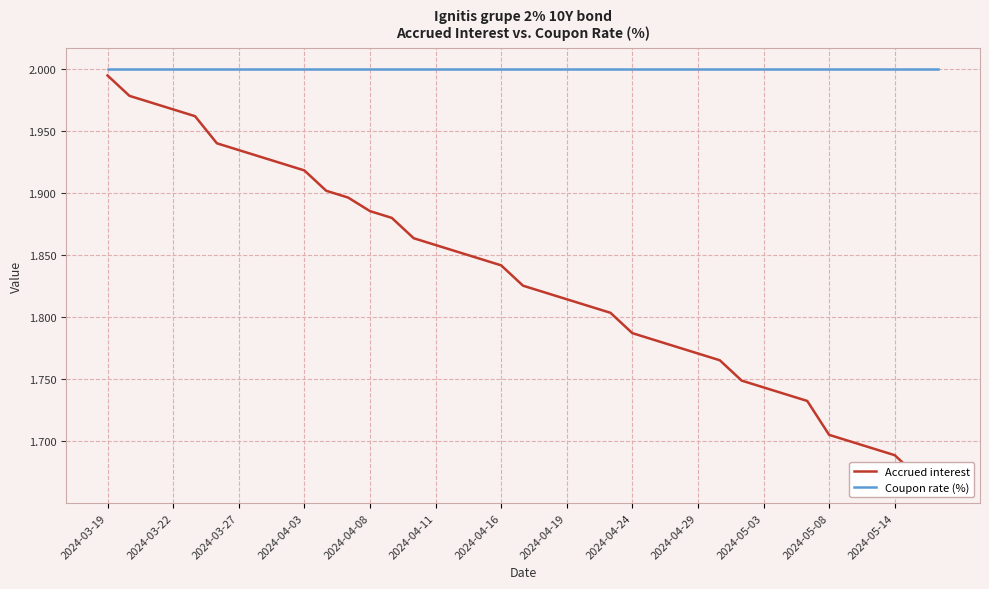

Count the number of data series in this chart.

2